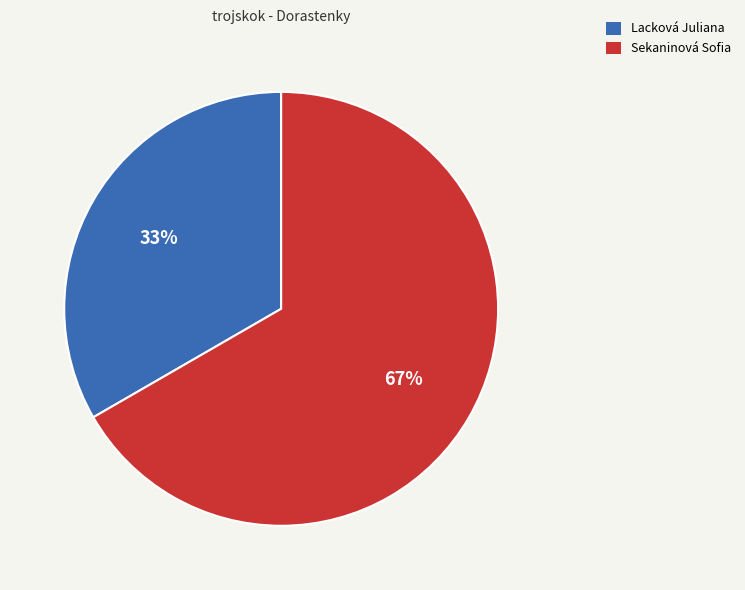

To the nearest percent, what is the combined percentage of Lacková Juliana and Sekaninová Sofia?

100%